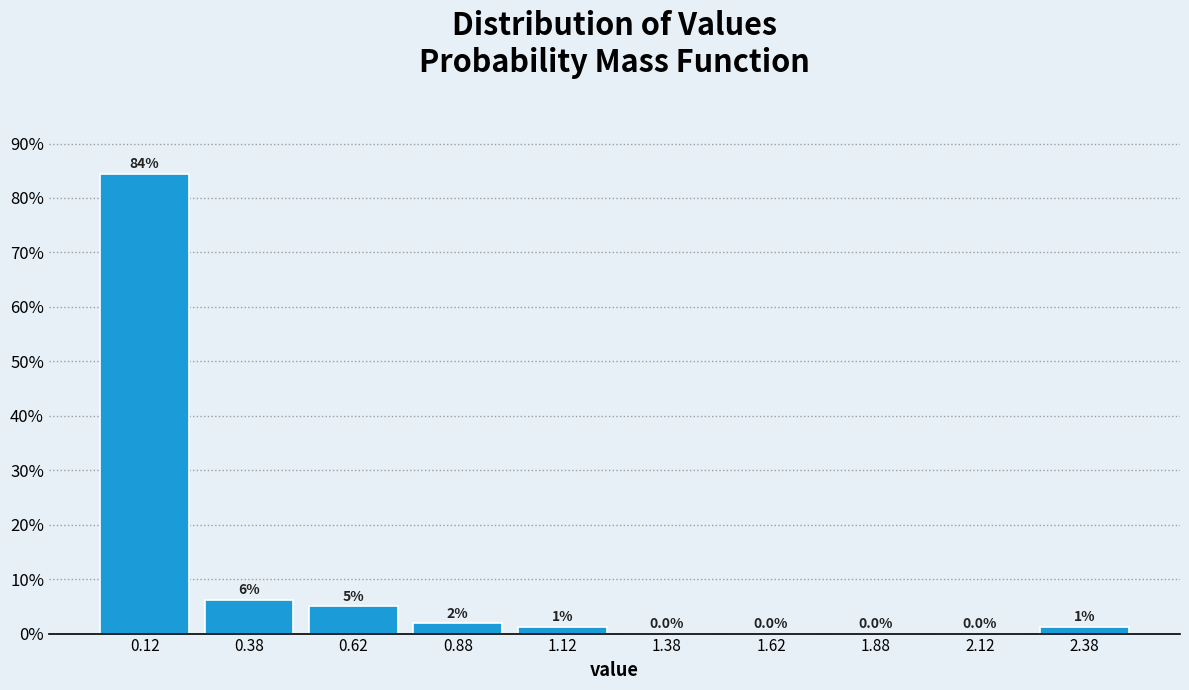

Over which range of the x-axis is the bar tallest?

0.00 to 0.25